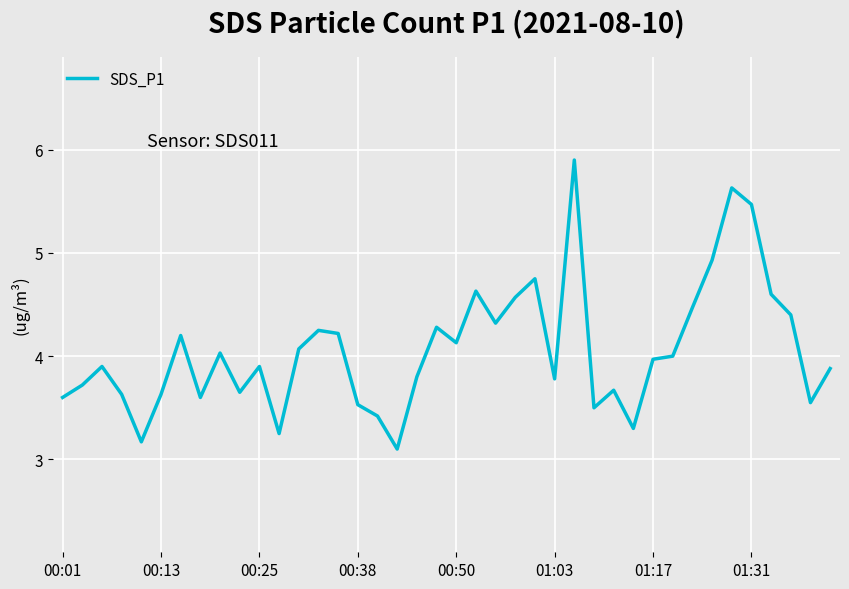

What is the difference between the maximum and minimum values?

2.8